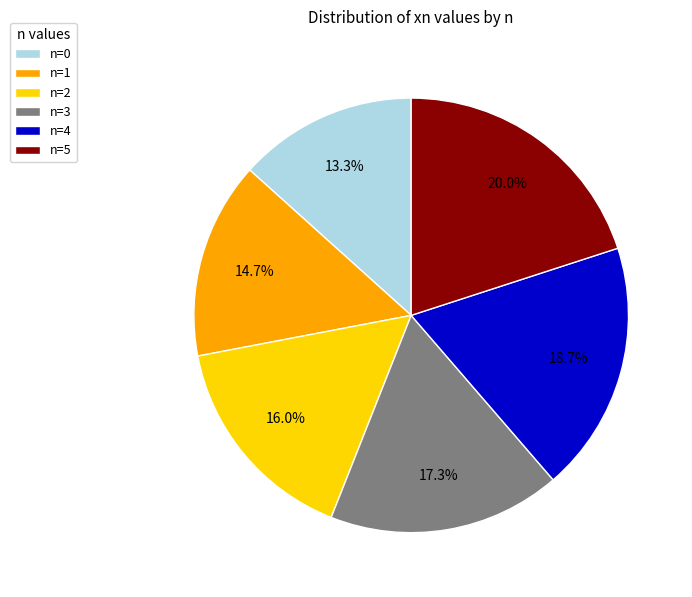

Is it true that n=0 is 13% of the pie?

True